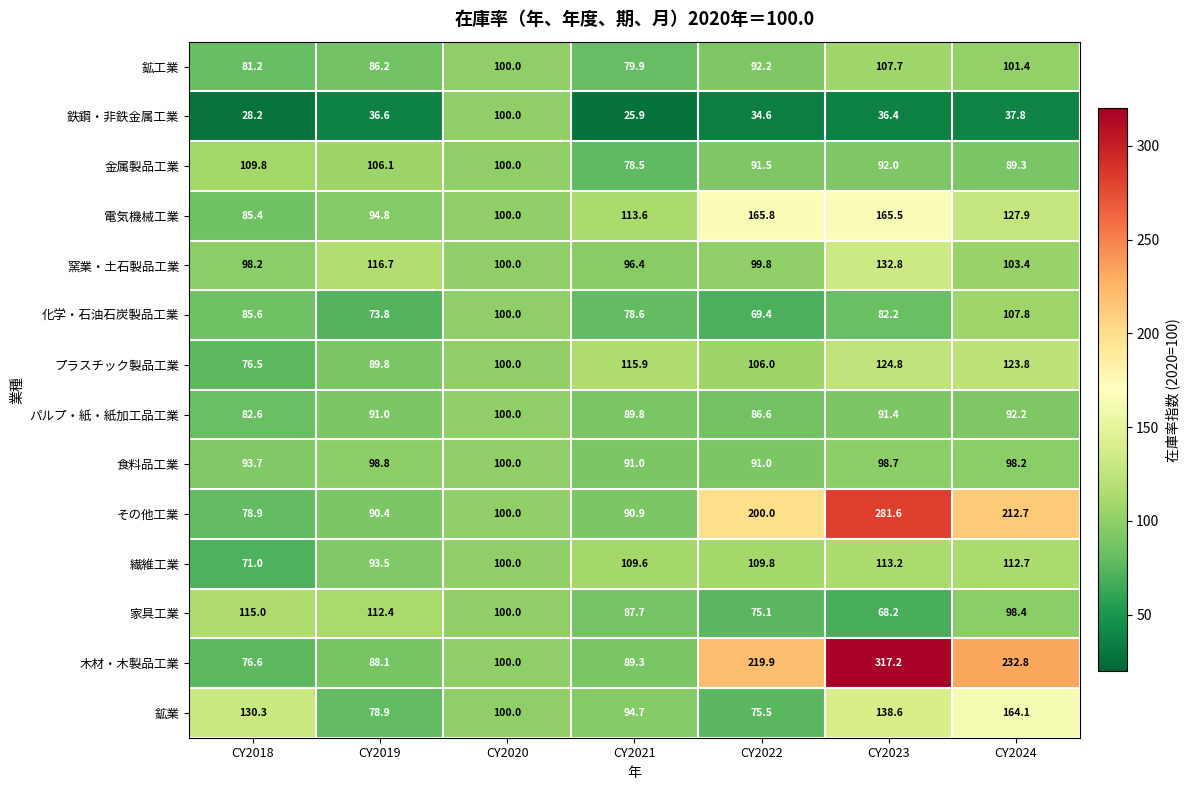

What is the maximum value for 鉄鋼・非鉄金属工業?

100.0